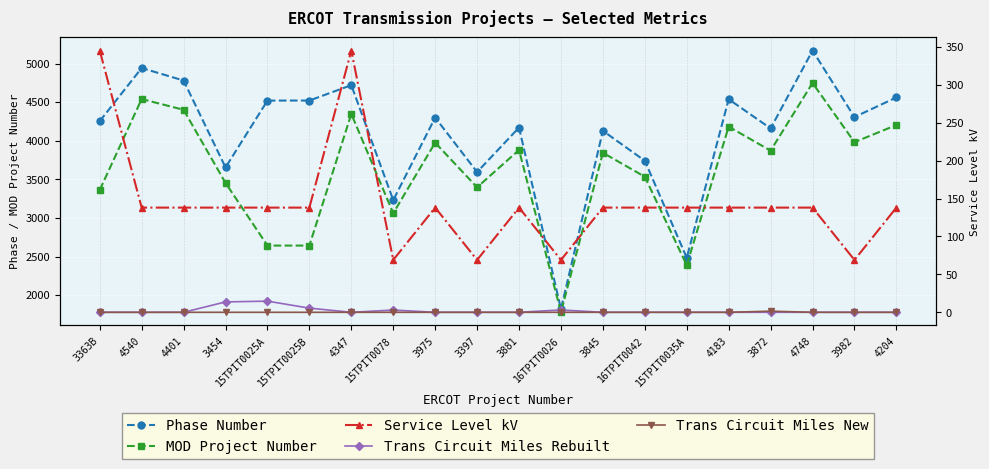

Is the value of Trans Circuit Miles Rebuilt at 4401 greater than the value of Service Level kV at 3872?

No